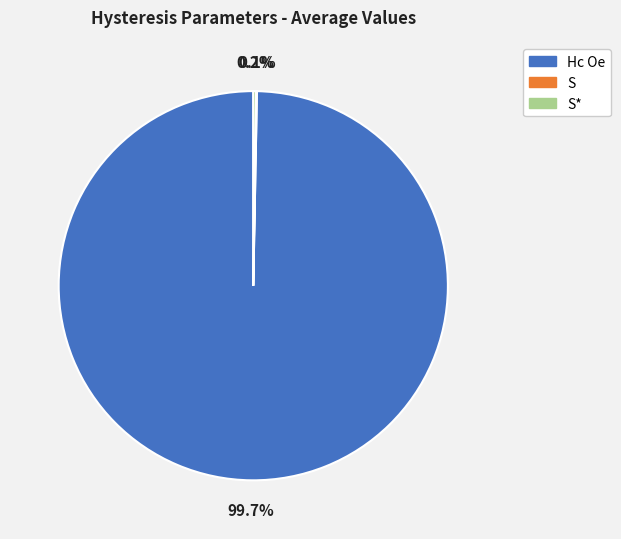

What is the majority slice?

Hc Oe